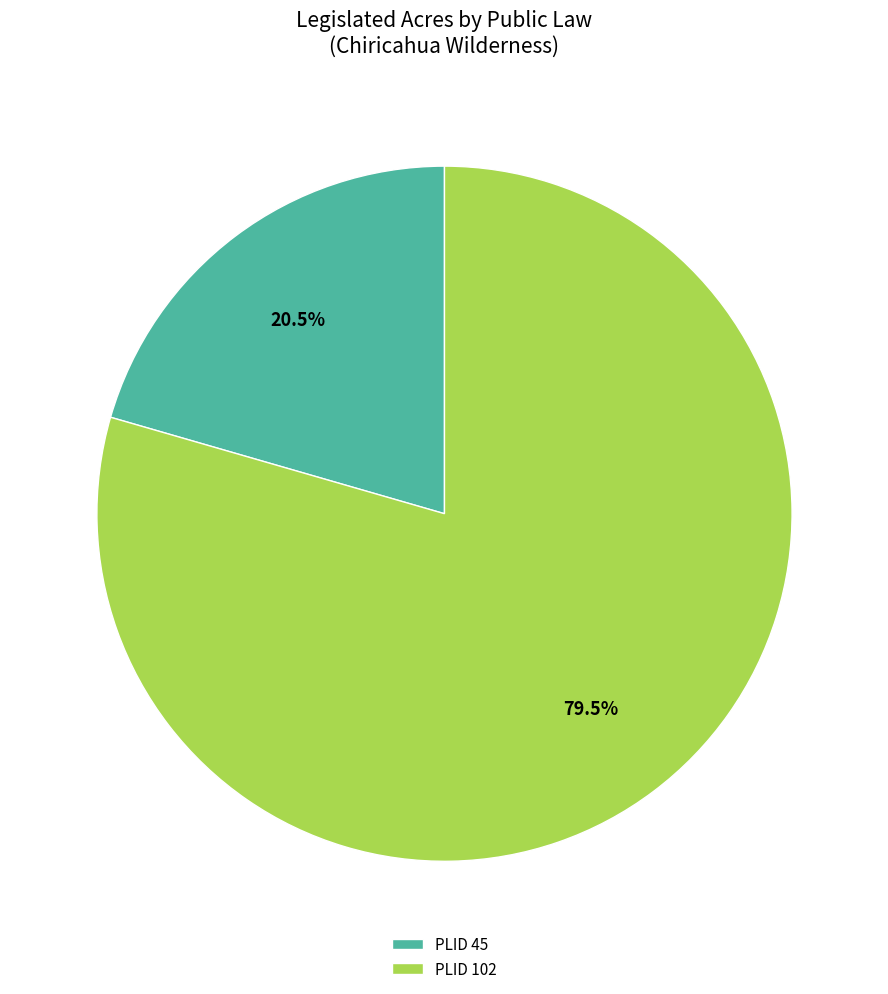

How many segments does this pie chart have?

2